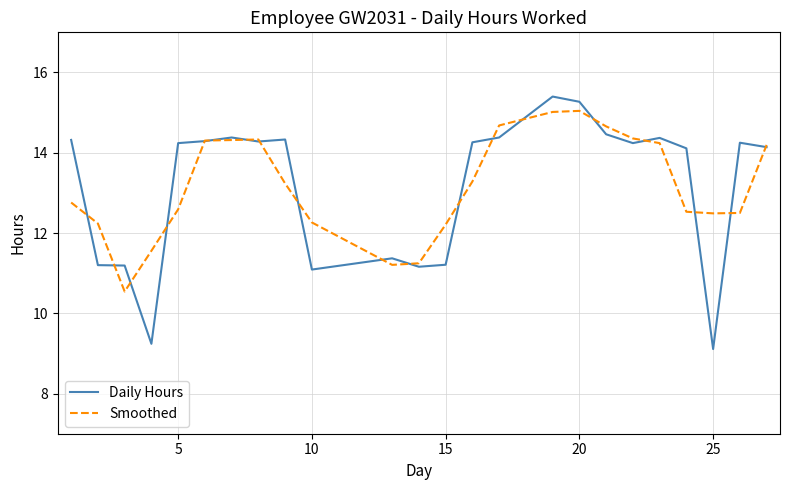

What is the smallest value displayed?

9.1